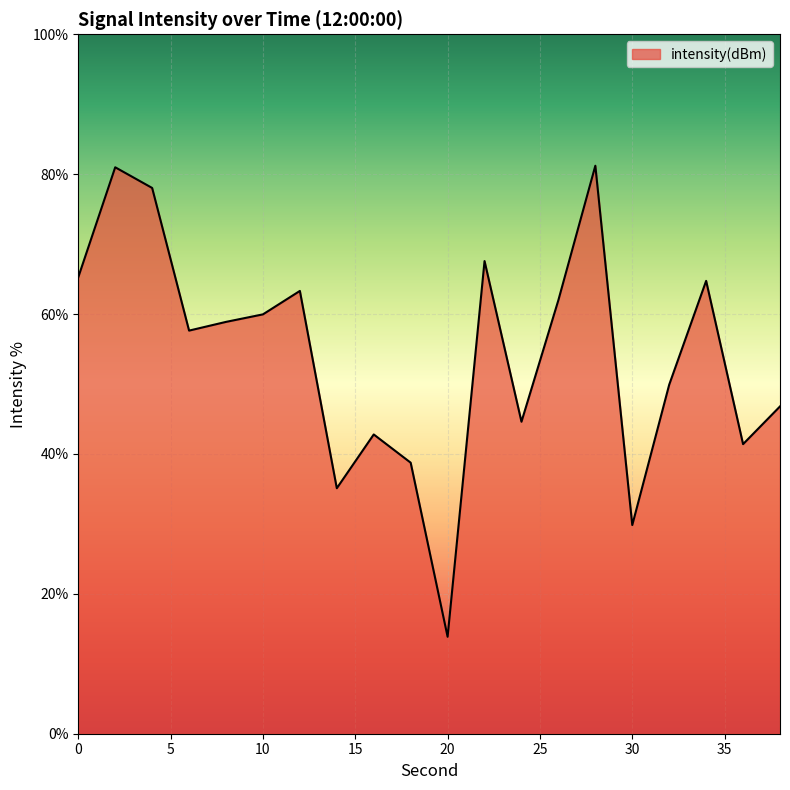

What is the smallest value displayed?

13.9